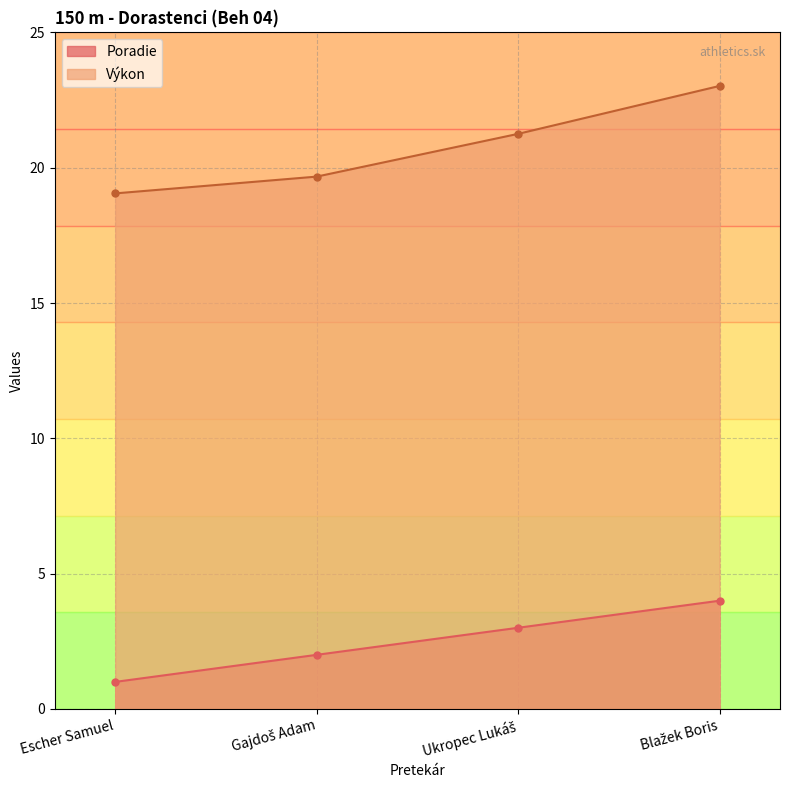

What is the greatest value displayed?

23.0